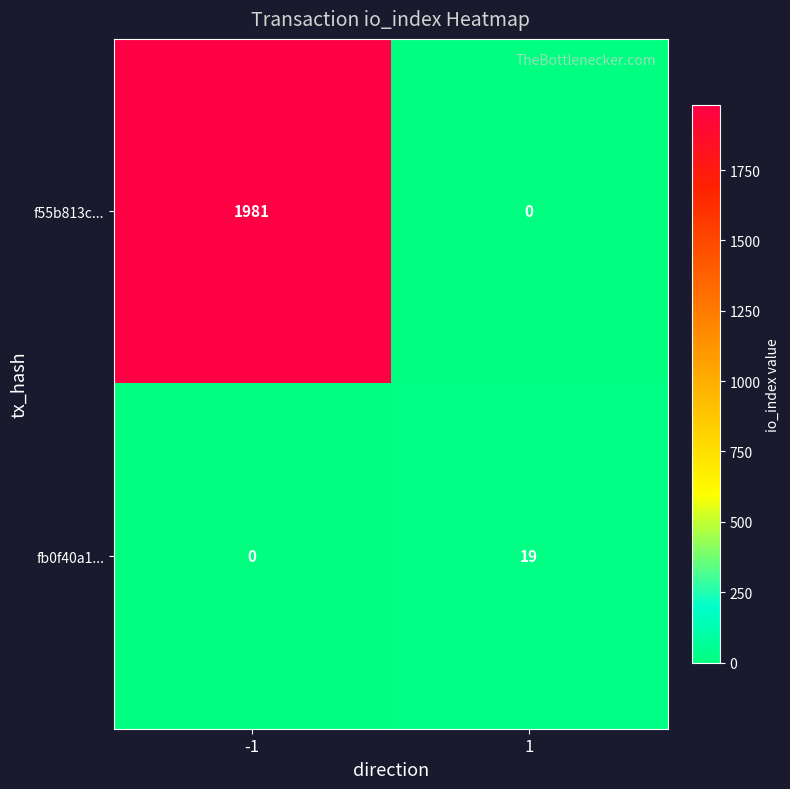

True or false: fb0f40a1... has a value of 33 at 1.

False